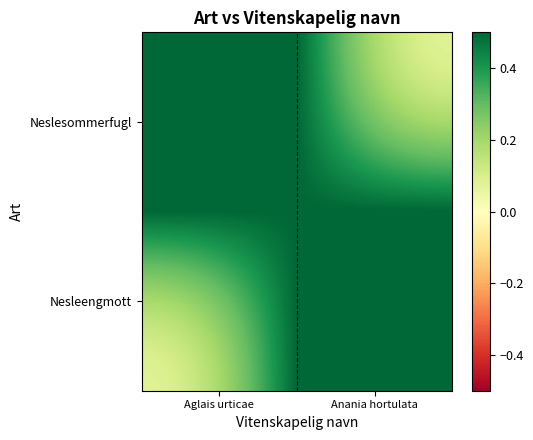

Reading left to right, extract all data points from this chart.

Neslesommerfugl: Aglais urticae=1	Anania hortulata=0
Nesleengmott: Aglais urticae=0	Anania hortulata=1